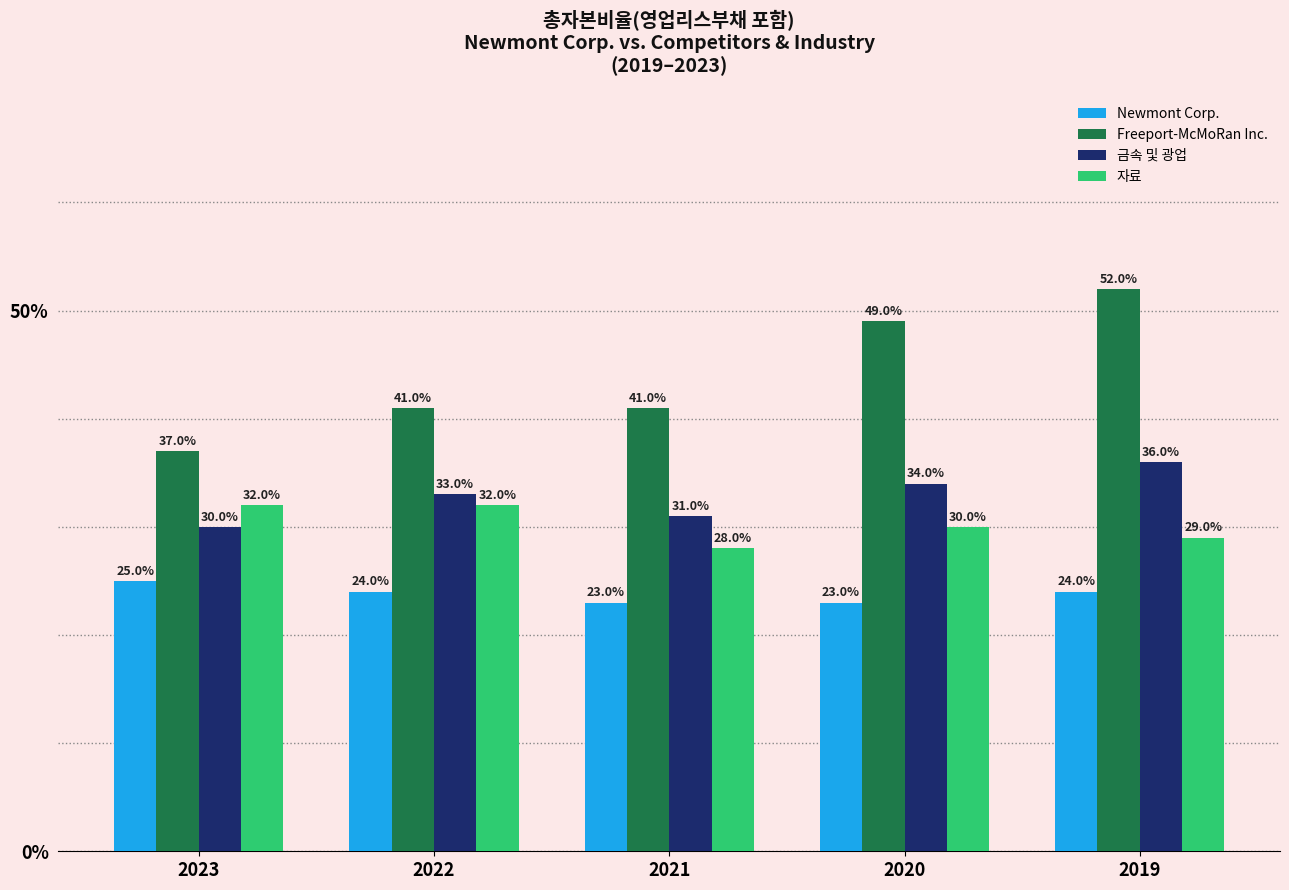

What is the total value across all series at 2022?

1.3